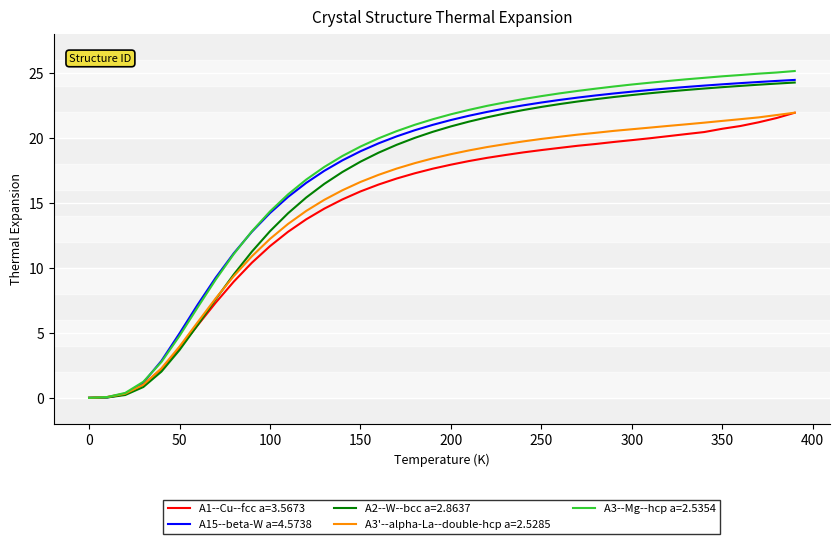

Which series has the widest spread of values?

A3--Mg--hcp a=2.5354